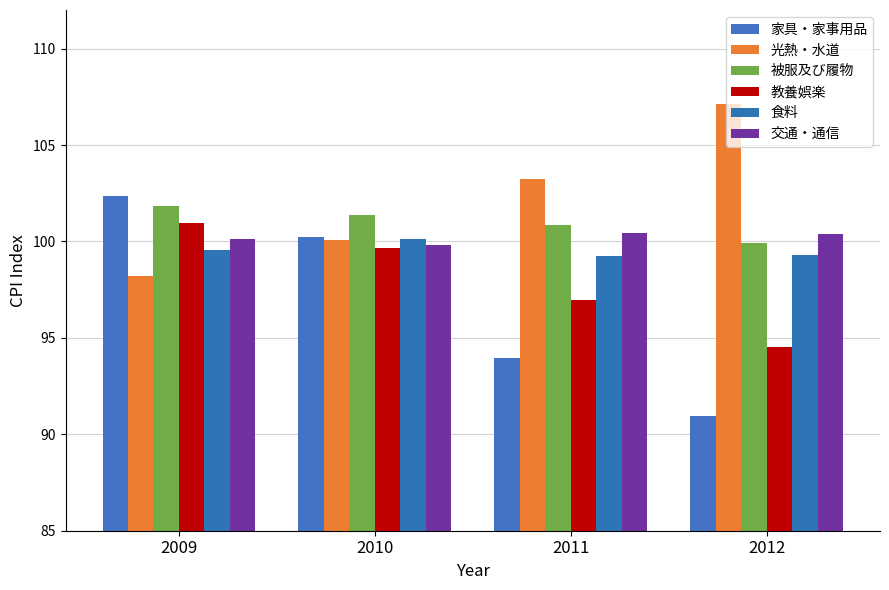

What is the value of the 光熱・水道 bar at the 4th from the left?

107.2